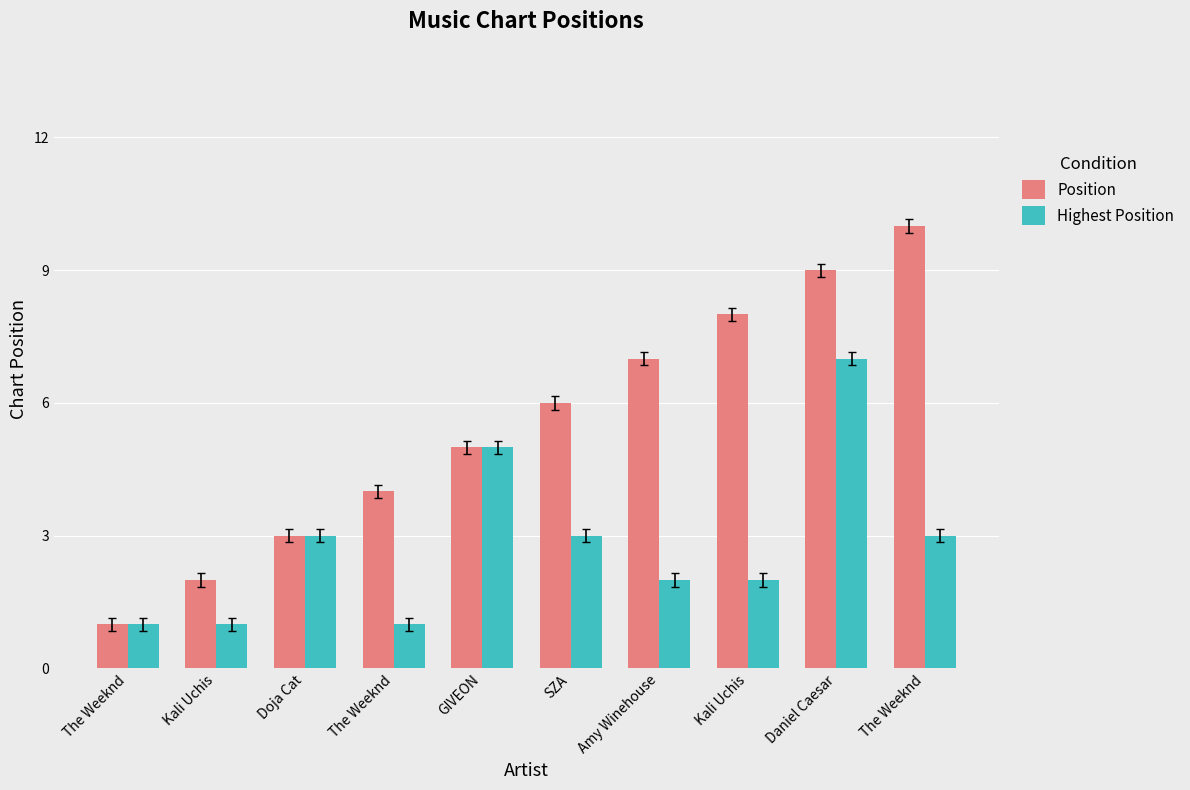

Reading left to right, extract all data points from this chart.

Position: The Weeknd=1	Kali Uchis=2	Doja Cat=3	The Weeknd=4	GIVEON=5	SZA=6	Amy Winehouse=7	Kali Uchis=8	Daniel Caesar=9	The Weeknd=10
Highest Position: The Weeknd=1	Kali Uchis=1	Doja Cat=3	The Weeknd=1	GIVEON=5	SZA=3	Amy Winehouse=2	Kali Uchis=2	Daniel Caesar=7	The Weeknd=3